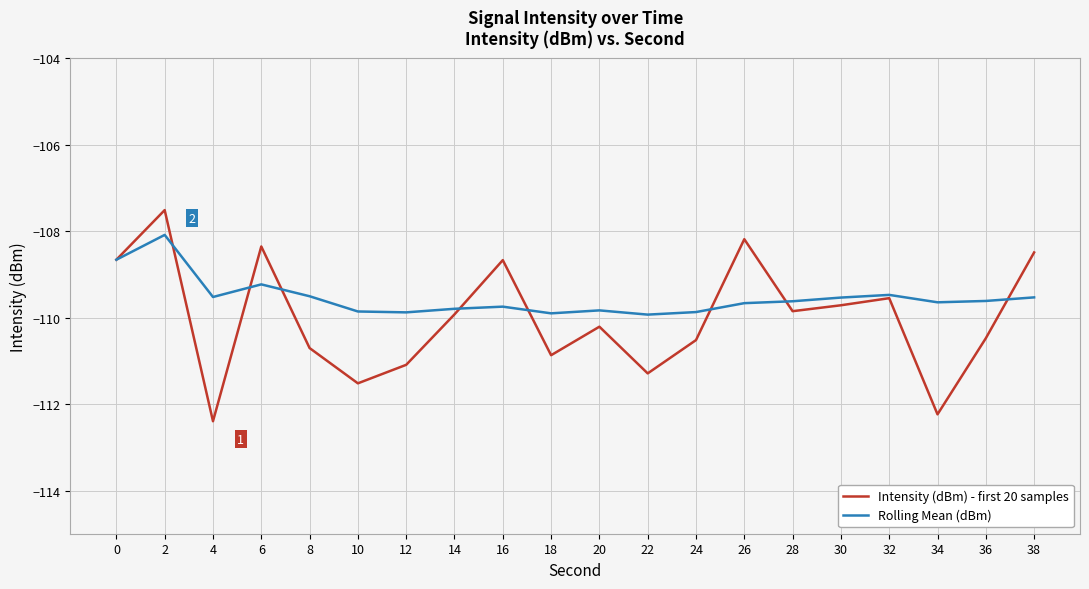

What is the maximum value shown in the chart?

-107.5